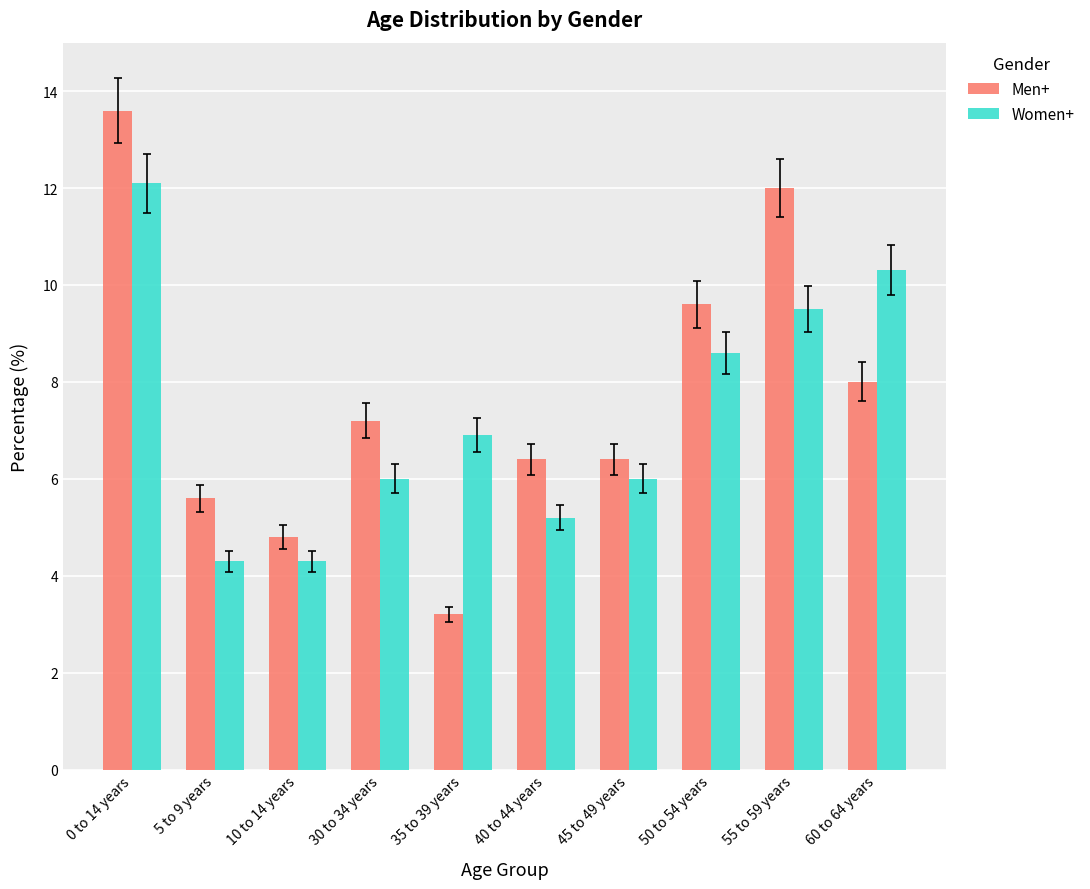

Count the number of categories in the chart.

10